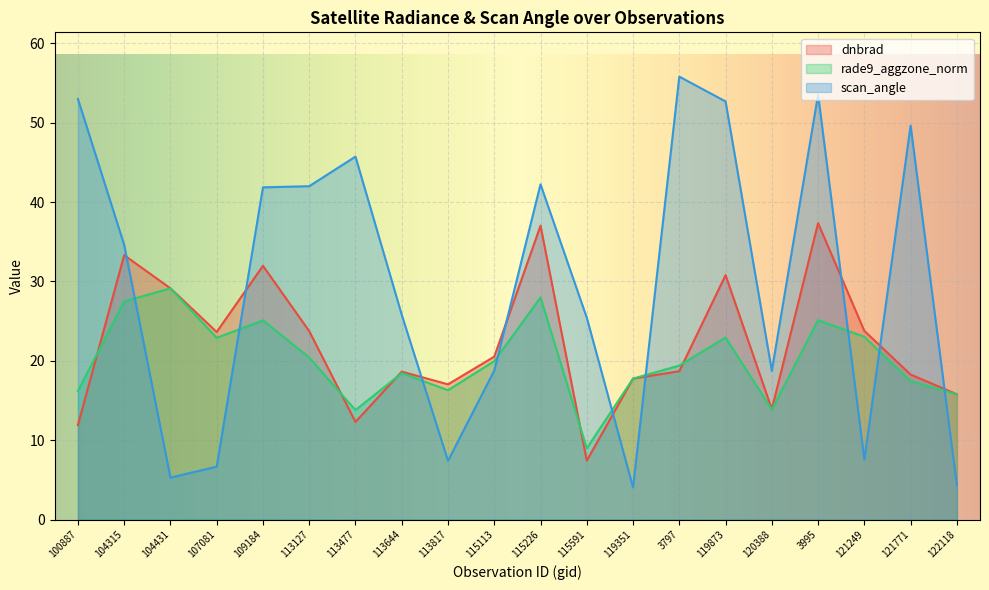

True or false: rade9_aggzone_norm has a value of 20.4 at 113127.

True